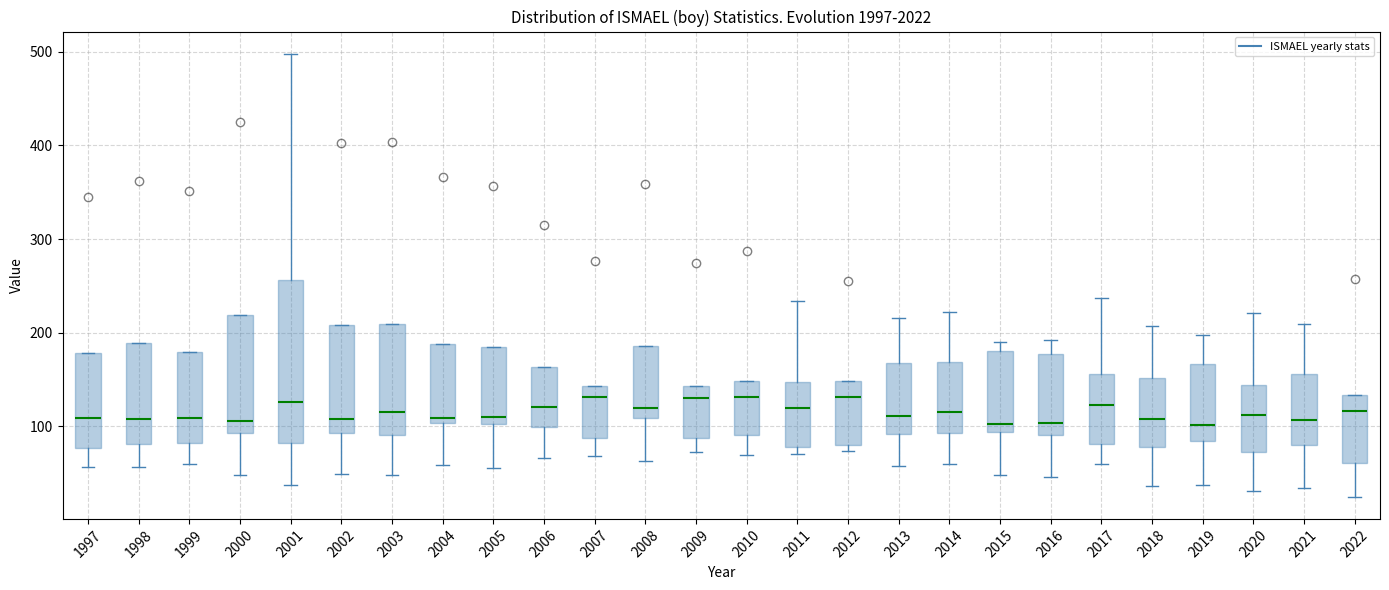

Comparing the boxes themselves (not the whiskers), which one is the tallest?

2001